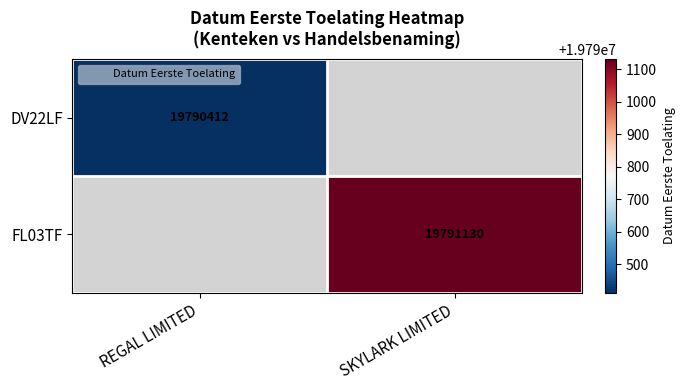

Rank the series by their average value, from highest to lowest.

DV22LF, FL03TF